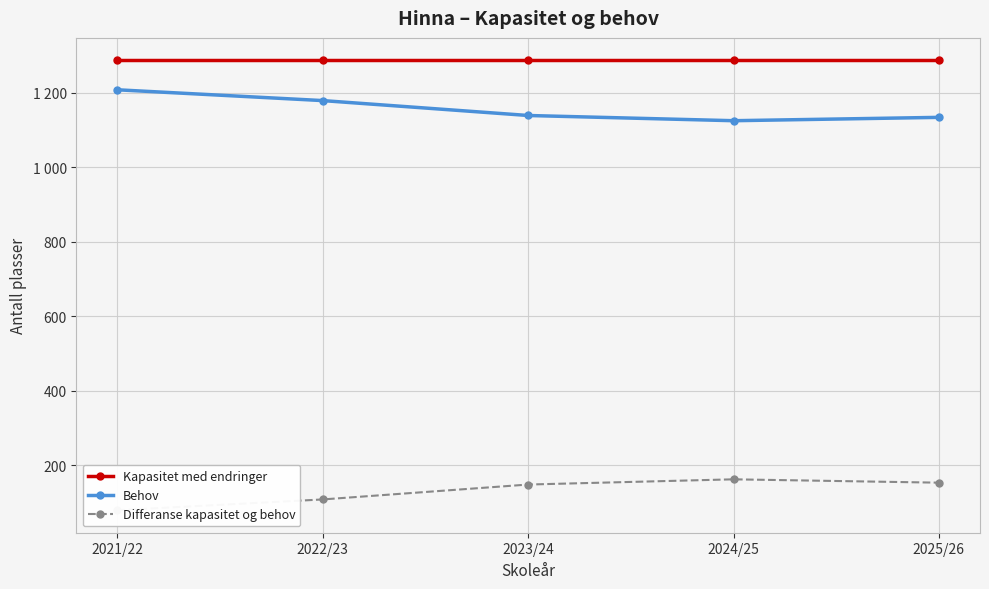

True or false: Behov and Differanse kapasitet og behov cross at least once.

False